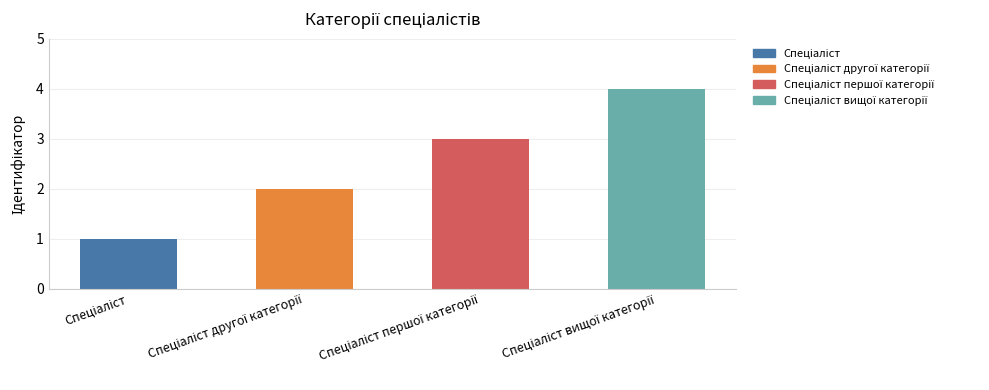

Where is the data nearest to the value 2?

Спеціаліст другої категорії